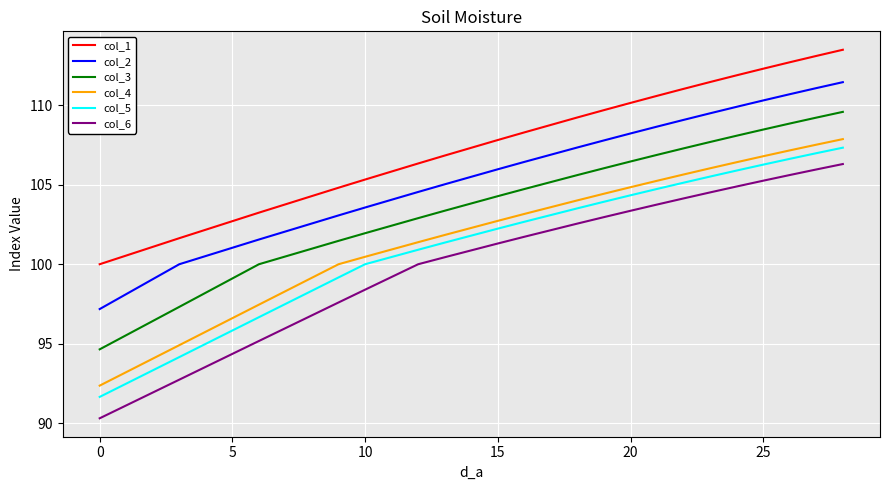

Reading right to left, extract all data points from this chart.

col_1: 113.5	113.1	112.7	112.3	111.9	111.4	111.0	110.6	110.1	109.7	109.2	108.3	107.8	106.8	106.3	105.3	104.8	103.2	101.6	100.0
col_2: 111.4	111.1	110.7	110.3	109.9	109.5	109.1	108.6	108.2	107.8	107.3	106.4	106.0	105.0	104.5	103.6	103.1	101.6	100.0	97.2
col_3: 109.6	109.2	108.8	108.5	108.1	107.7	107.3	106.9	106.5	106.0	105.6	104.7	104.3	103.4	102.9	101.9	101.5	100.0	97.3	94.7
col_4: 107.9	107.5	107.2	106.8	106.4	106.0	105.6	105.2	104.8	104.4	104.0	103.2	102.7	101.8	101.4	100.5	100.0	97.5	94.9	92.4
col_5: 107.3	107.0	106.6	106.3	105.9	105.5	105.1	104.7	104.3	103.9	103.5	102.7	102.2	101.4	100.9	100.0	99.2	96.7	94.2	91.7
col_6: 106.3	106.0	105.6	105.2	104.9	104.5	104.1	103.7	103.4	103.0	102.6	101.7	101.3	100.4	100.0	98.4	97.6	95.2	92.8	90.3